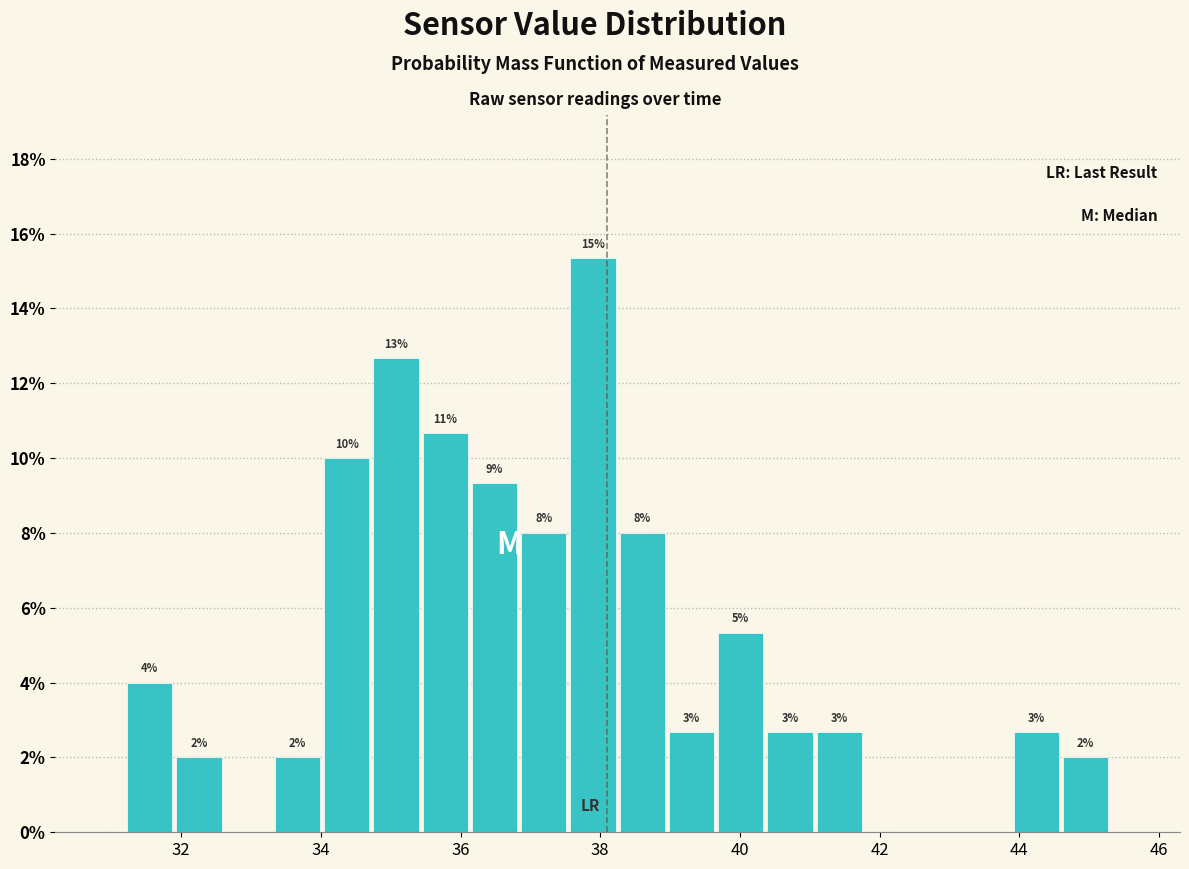

Read against the x-axis, roughly where is the centre of the tallest bar?

37.8